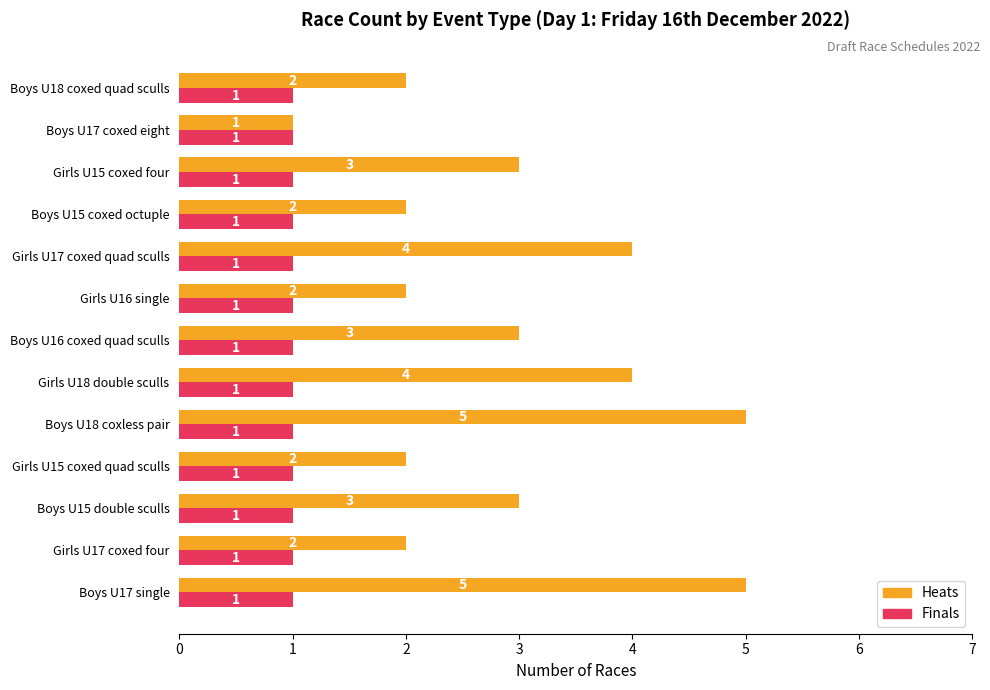

List the series in order of their peak value, lowest first.

Finals, Heats